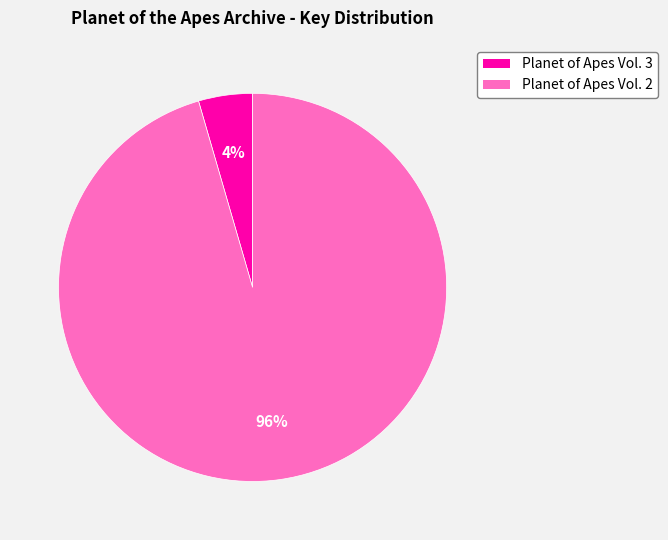

To the nearest percent, what is the average slice percentage?

50%